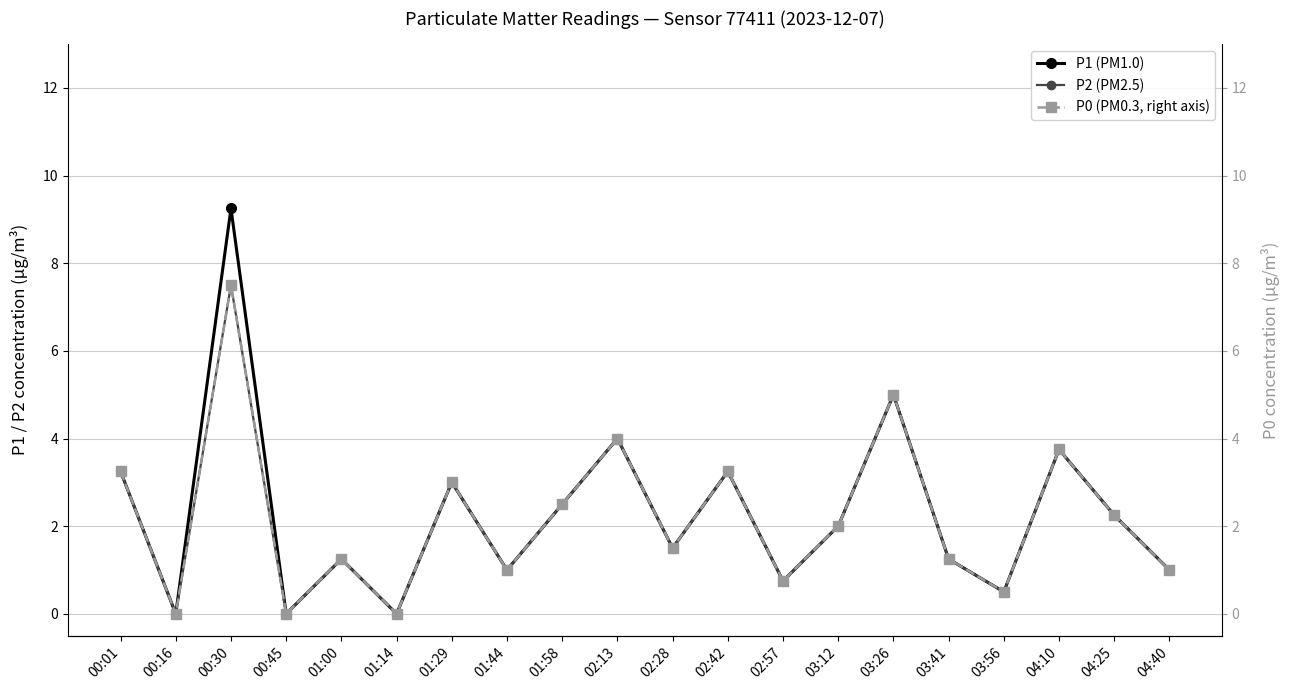

What is the maximum value shown in the chart?

9.2